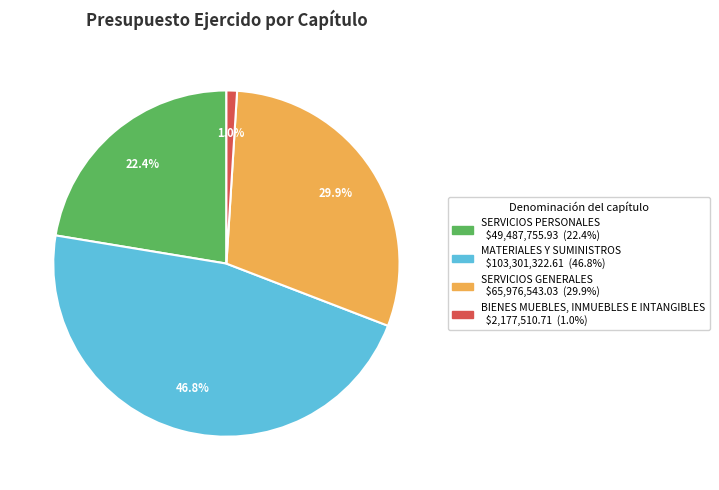

Rank the categories by value from lowest to highest.

BIENES MUEBLES, INMUEBLES E INTANGIBLES, SERVICIOS PERSONALES, SERVICIOS GENERALES, MATERIALES Y SUMINISTROS